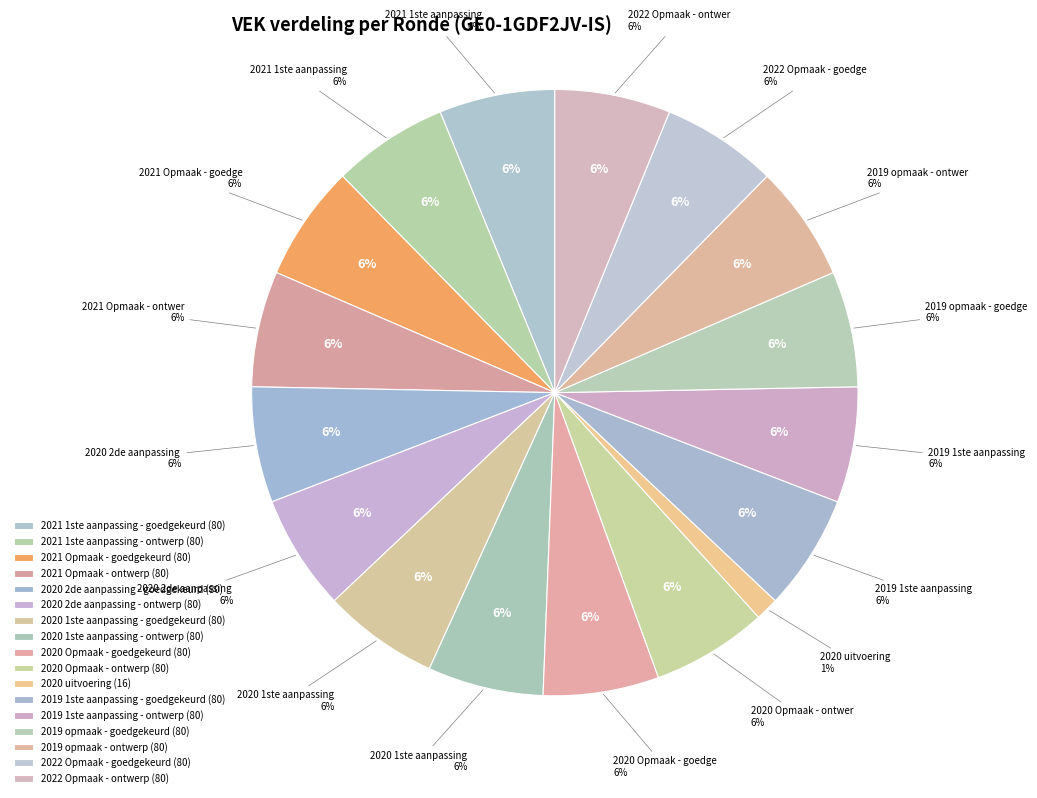

Does 2020 2de aanpassing - goedgekeurd represent more than half of the total?

No